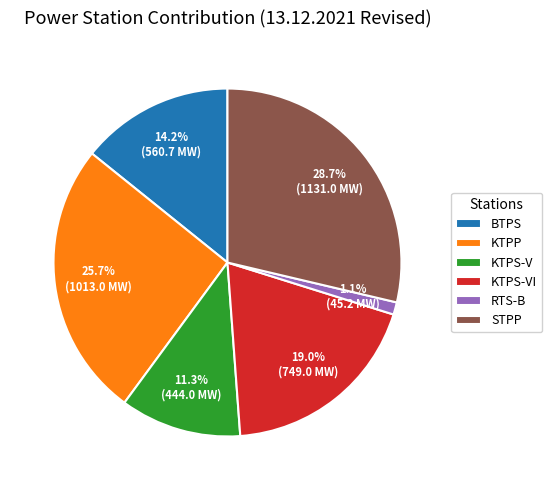

Which category has the smallest portion of the pie?

RTS-B